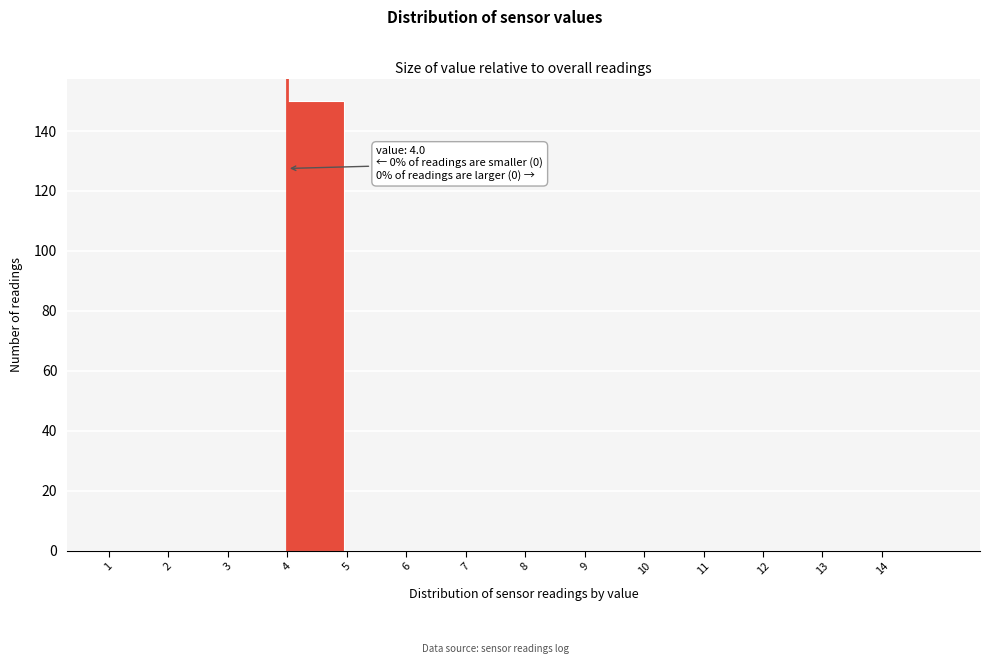

Over which range of the x-axis is the bar tallest?

4 to 5